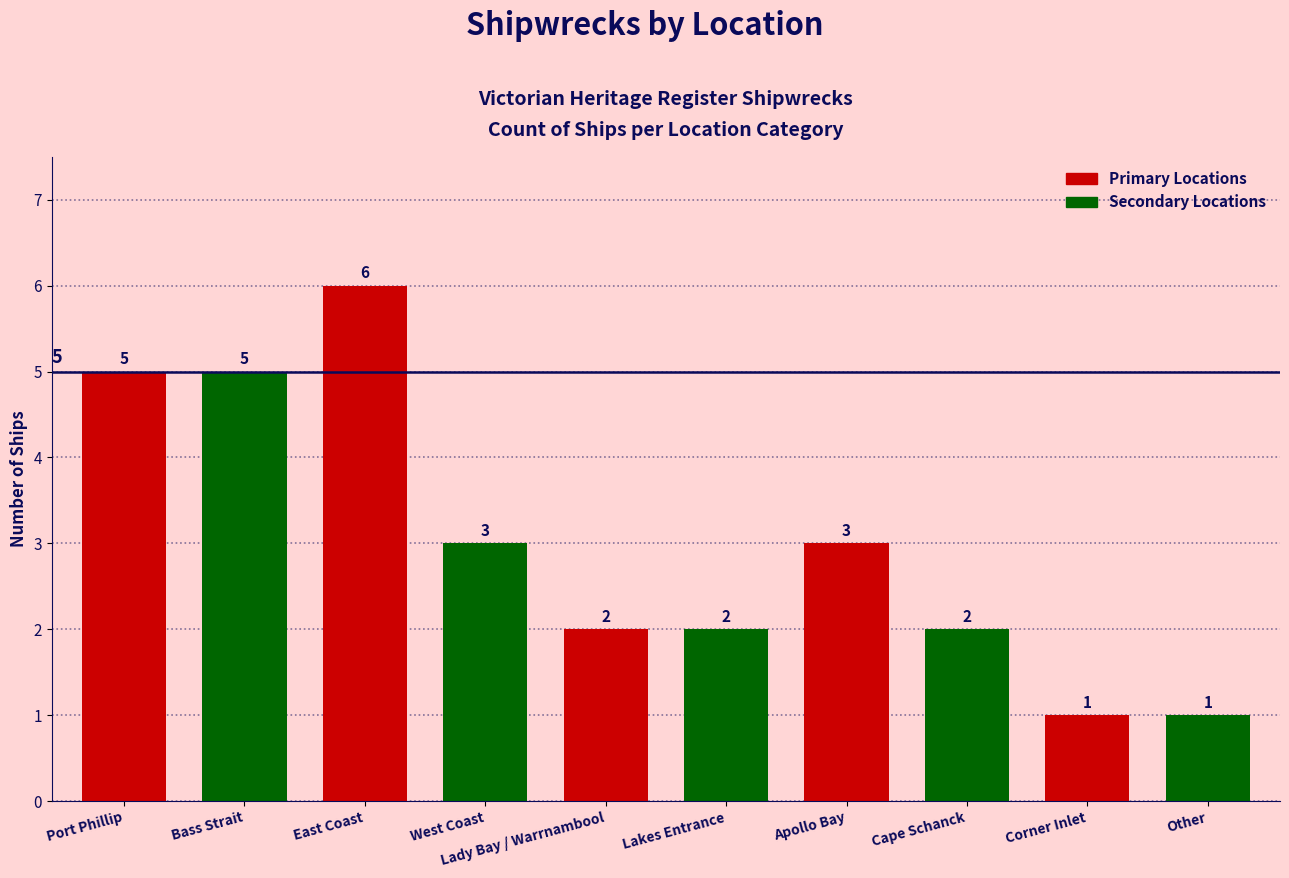

What is the label of the 1st bar from the right?

Other